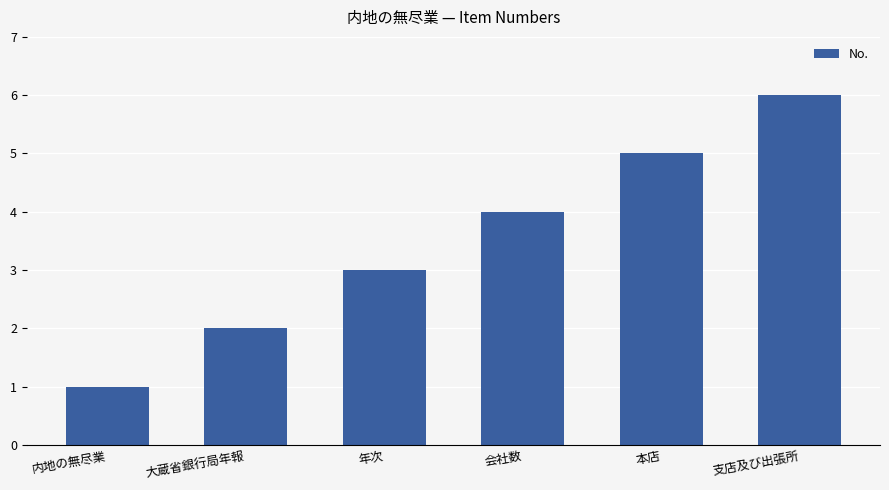

What is the value of the 6th bar from the left?

6